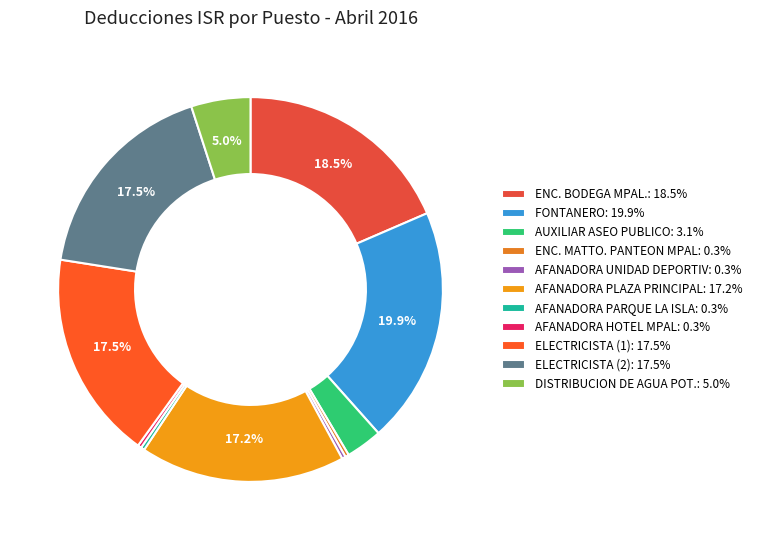

What is the total percentage of AFANADORA PARQUE LA ISLA and AFANADORA HOTEL MPAL?

0.6%